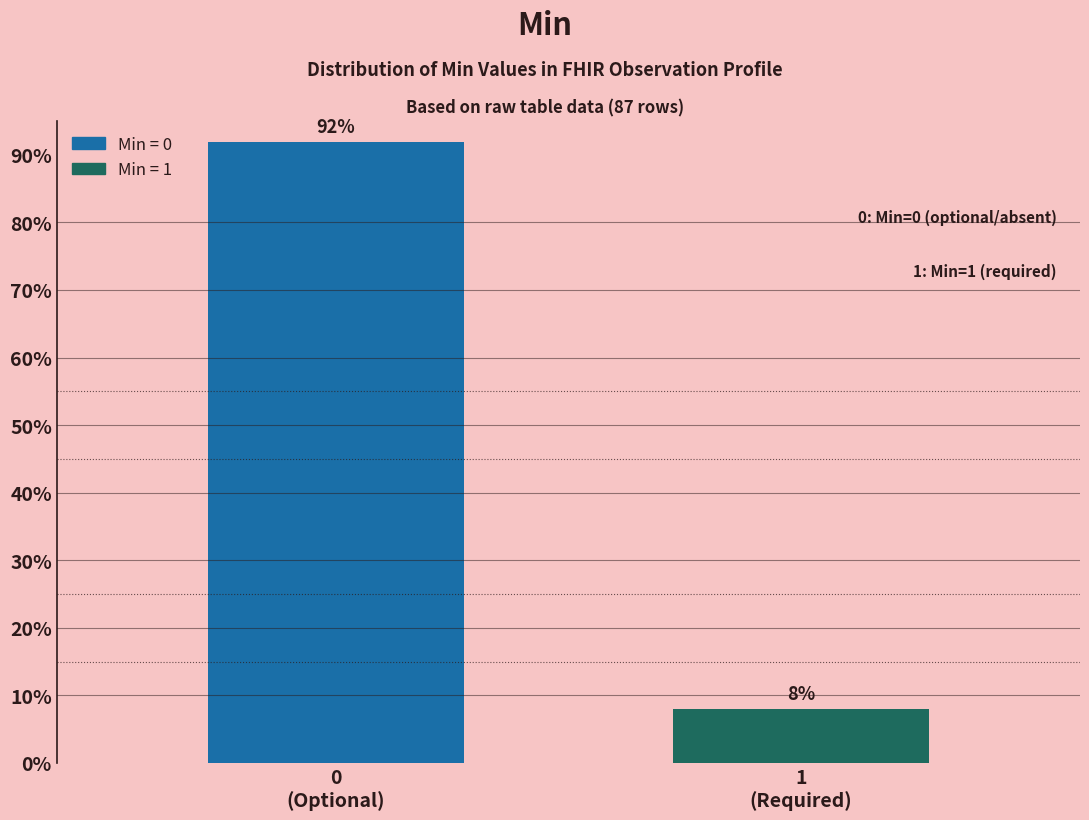

Reading left to right, list all the values displayed in this chart.

92.0	8.0